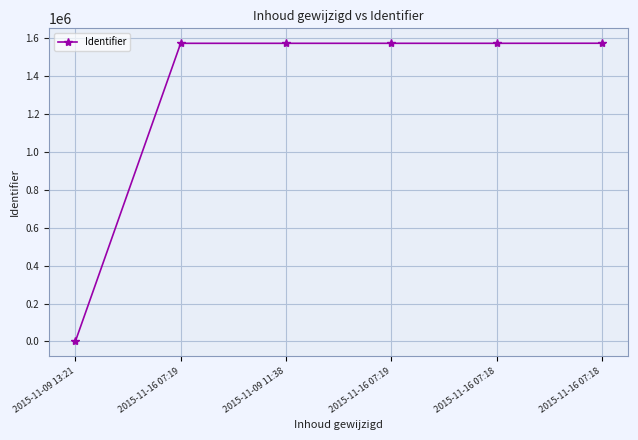

How many lines are shown in the chart?

1